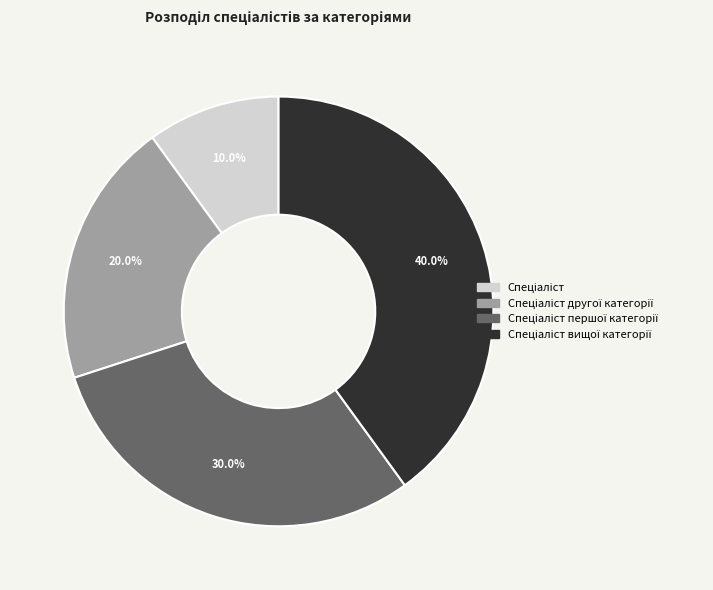

How many segments does this pie chart have?

4